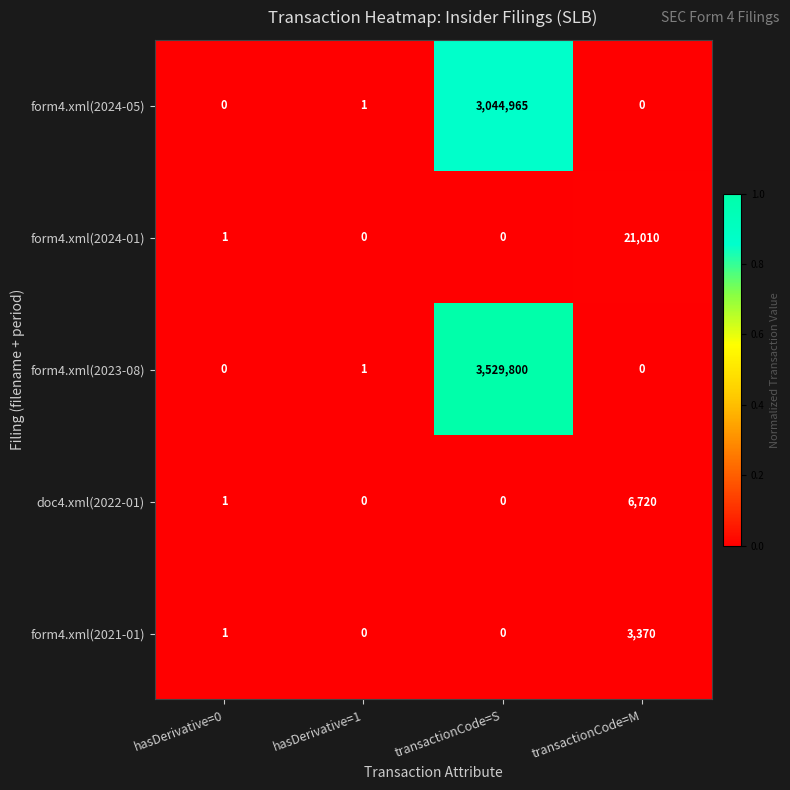

Which series has the largest total across all categories?

form4.xml(2023-08)